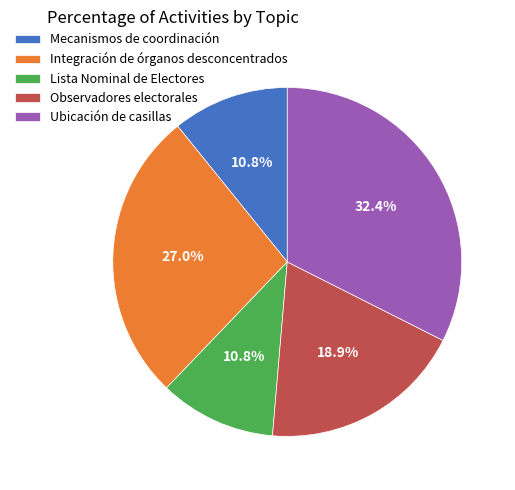

Which slice is the largest?

Ubicación de casillas